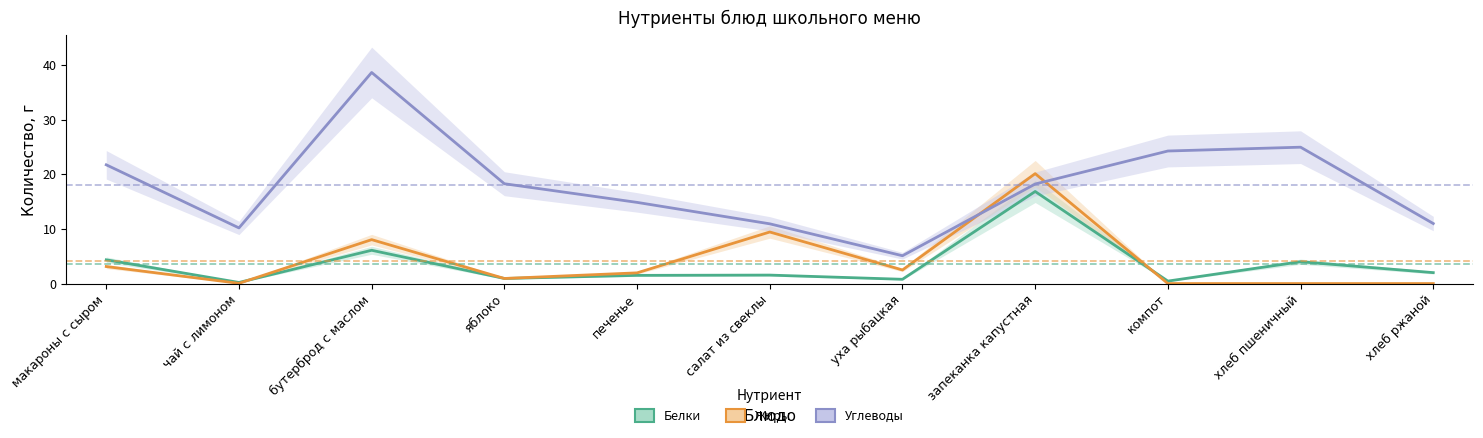

Does the chart have visible grid lines?

No